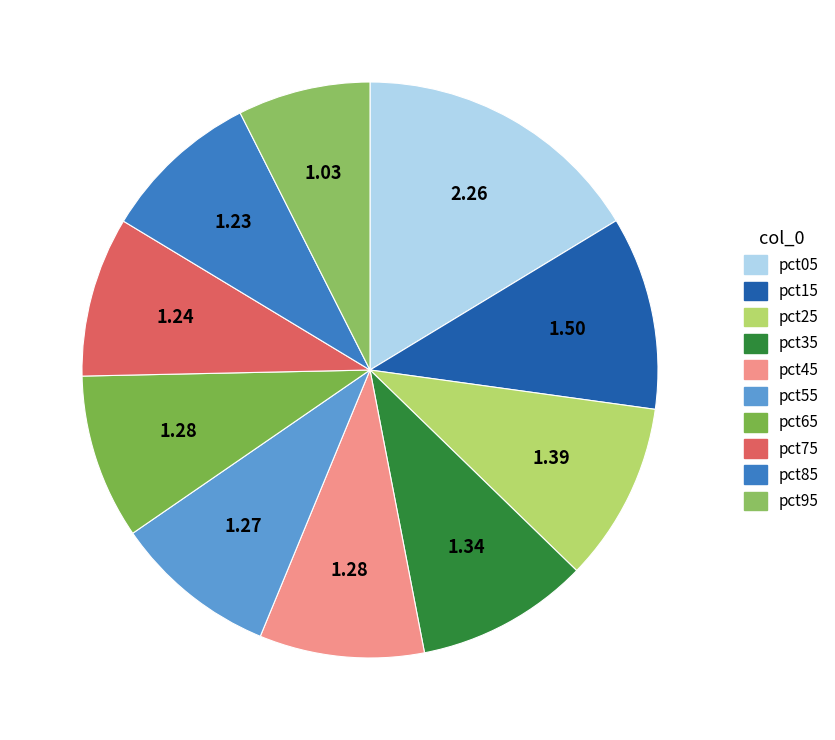

Is there a majority slice in this chart?

No